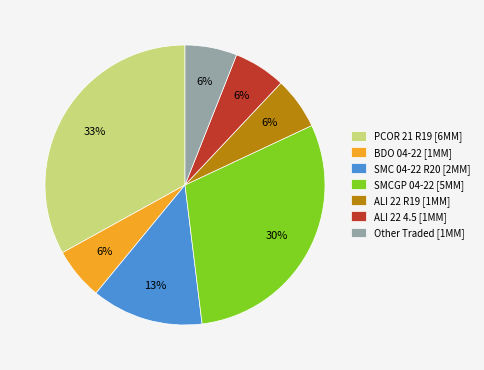

Combined, do Other Traded and BDO 04-22 account for over 50%?

No